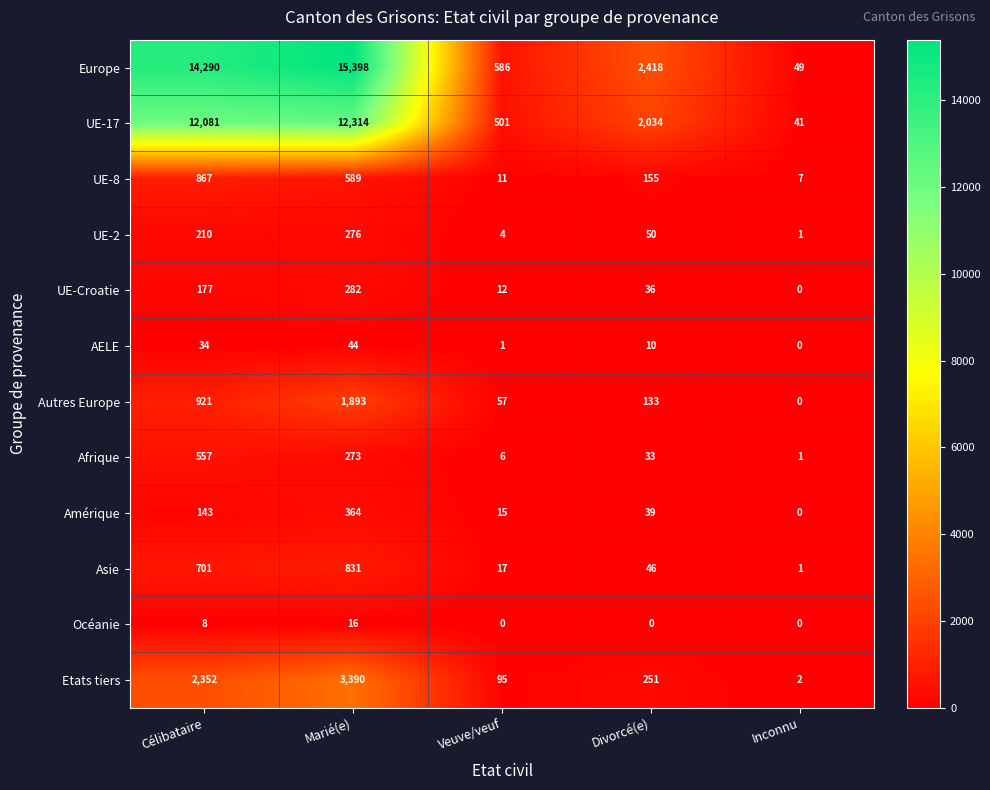

What is the difference between the maximum and minimum values in the Autres Europe series?

1893